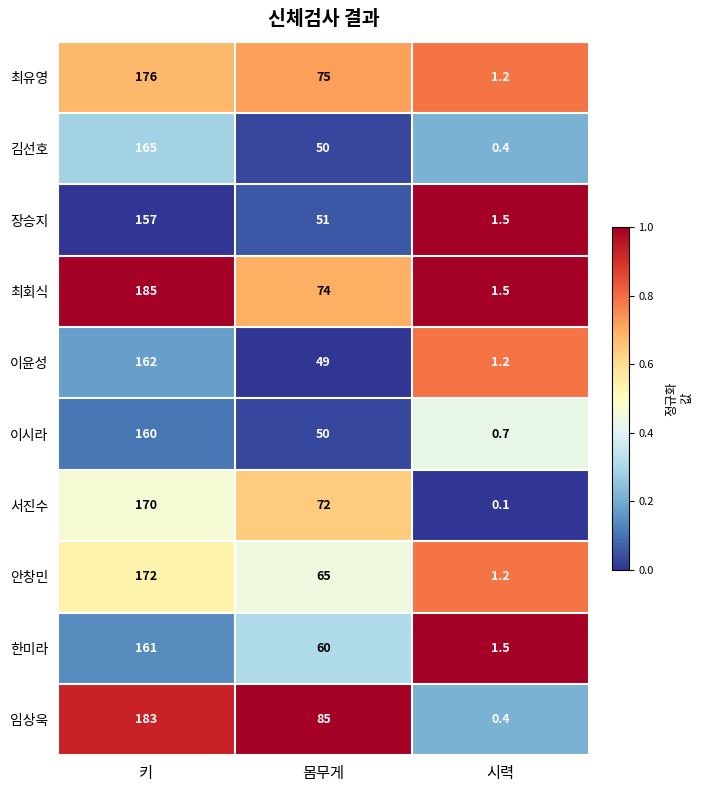

What is the greatest value displayed?

185.0